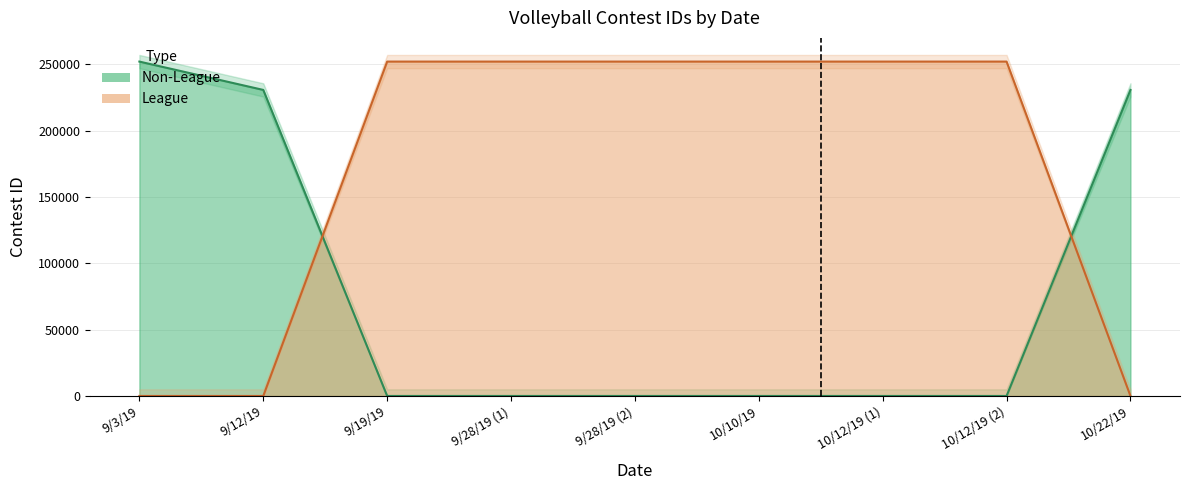

What is the difference between the League values at 10/12/19 (1) and 9/3/19?

251962